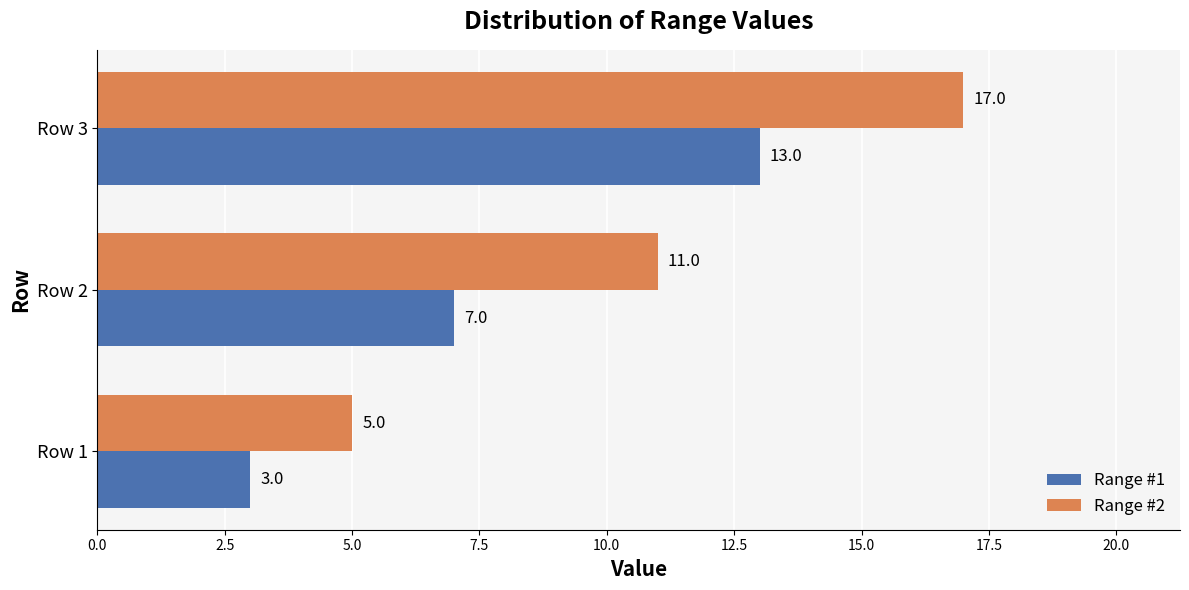

What is the difference between the Range #1 values at Row 3 and Row 2?

6